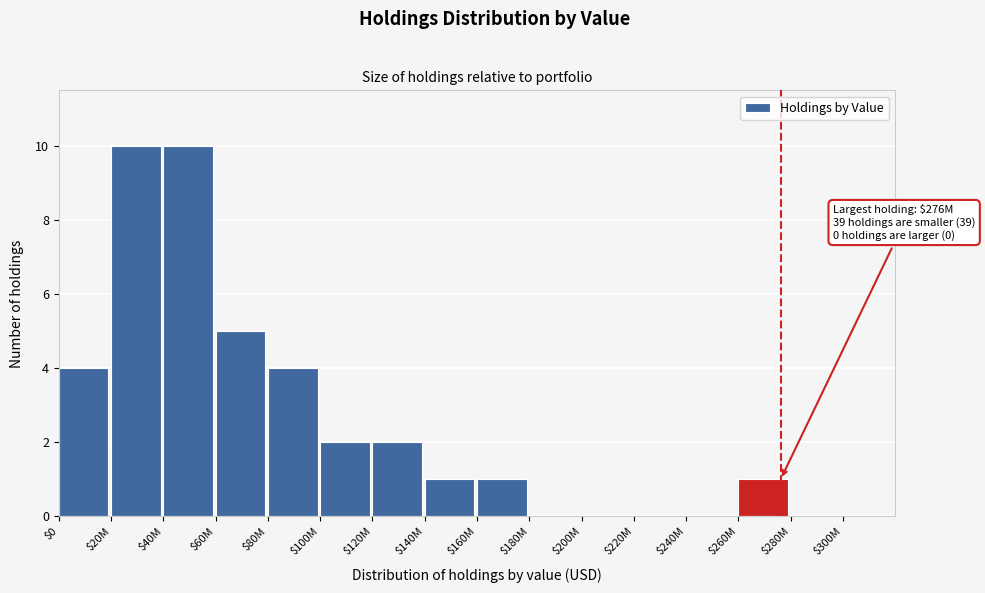

What is the maximum value shown in the chart?

10